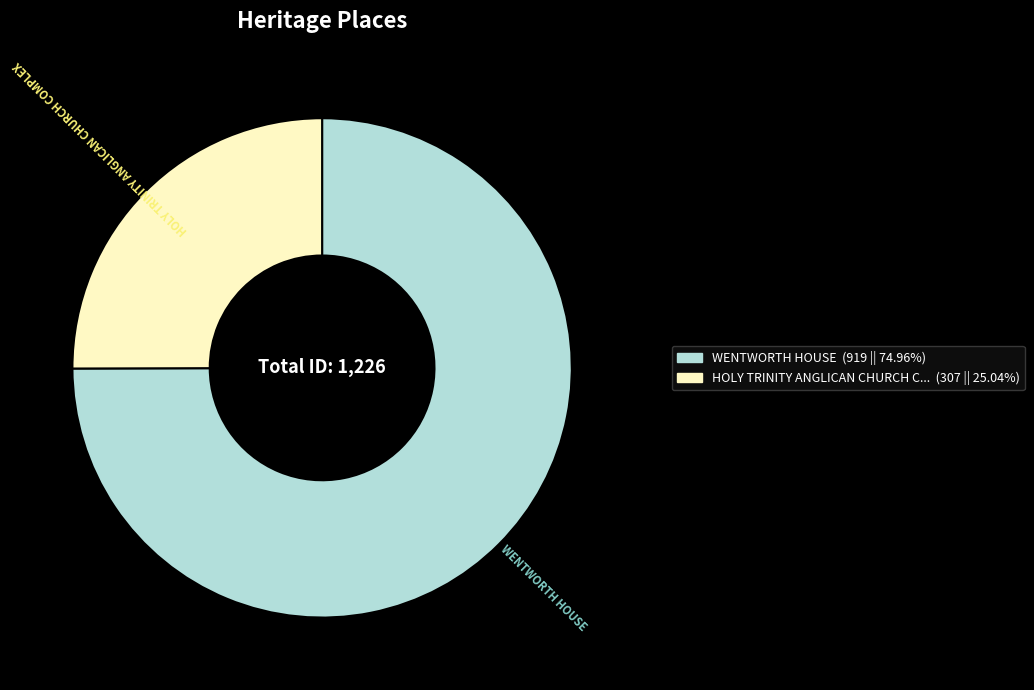

Is there any slice that represents more than half of the pie?

Yes